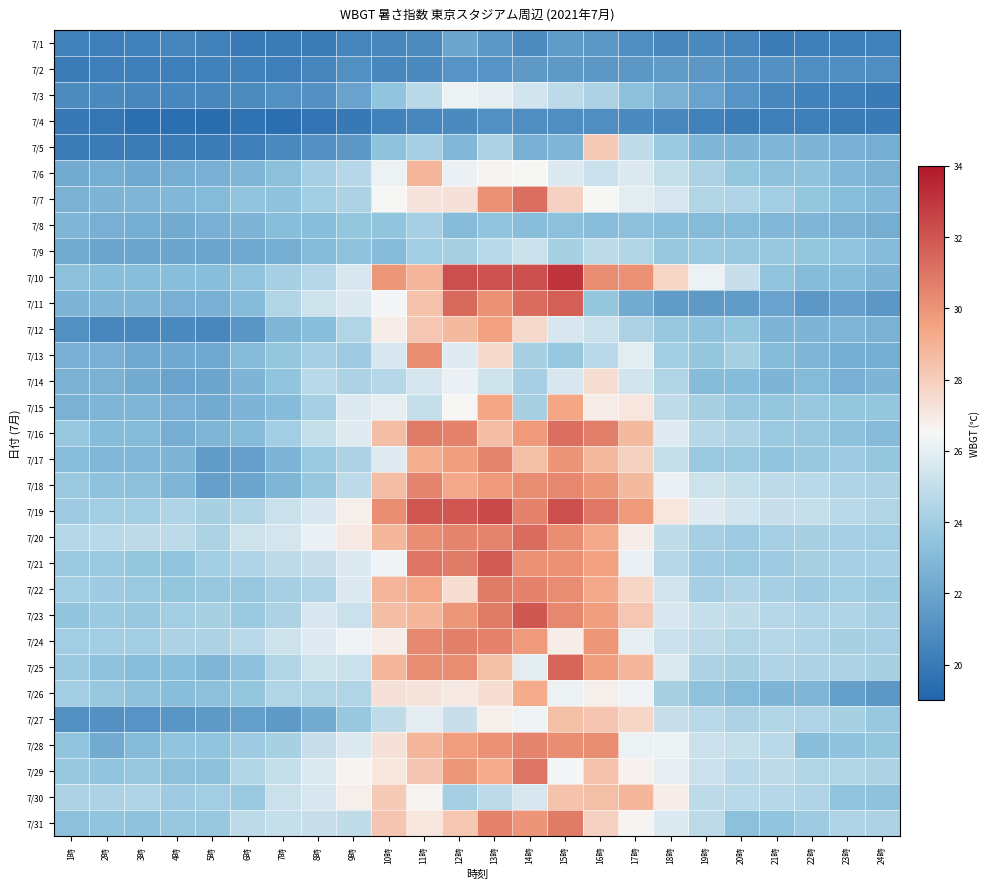

Which has a higher value, 13時 or 21時?

13時